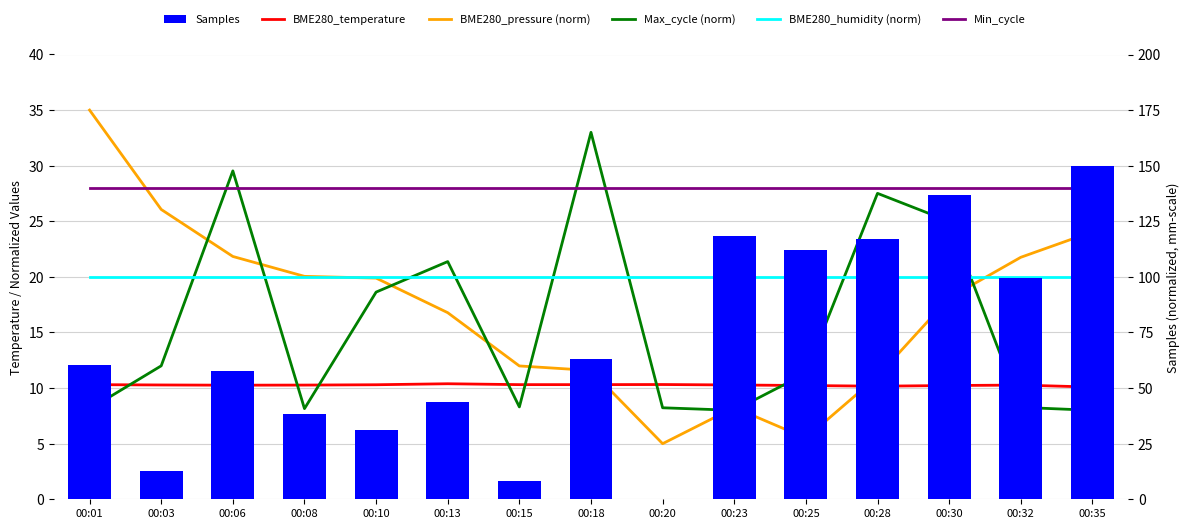

How many data points in Max_cycle (norm) are less than 11?

7